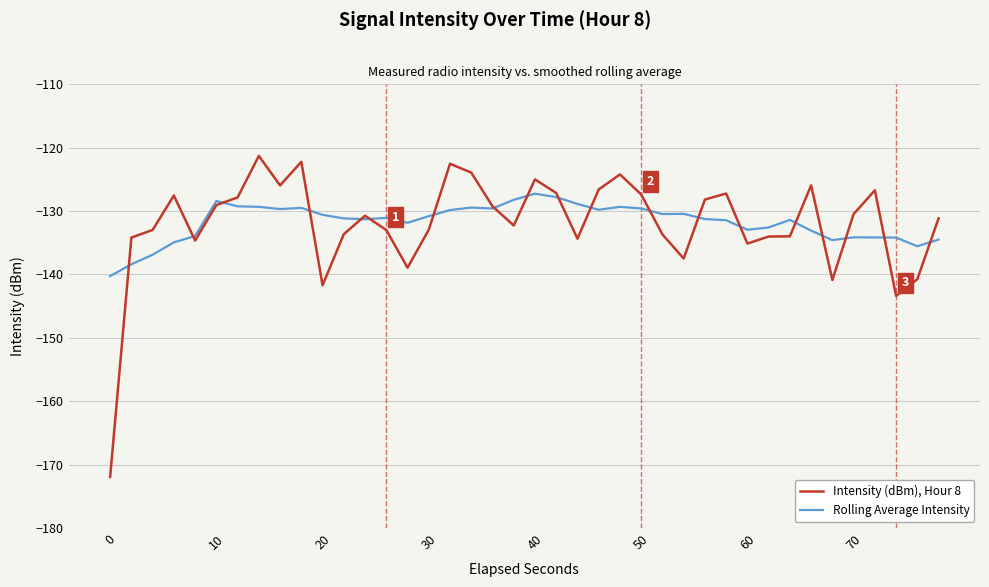

Rank the series by their maximum value, from highest to lowest.

Intensity (dBm), Hour 8, Rolling Average Intensity